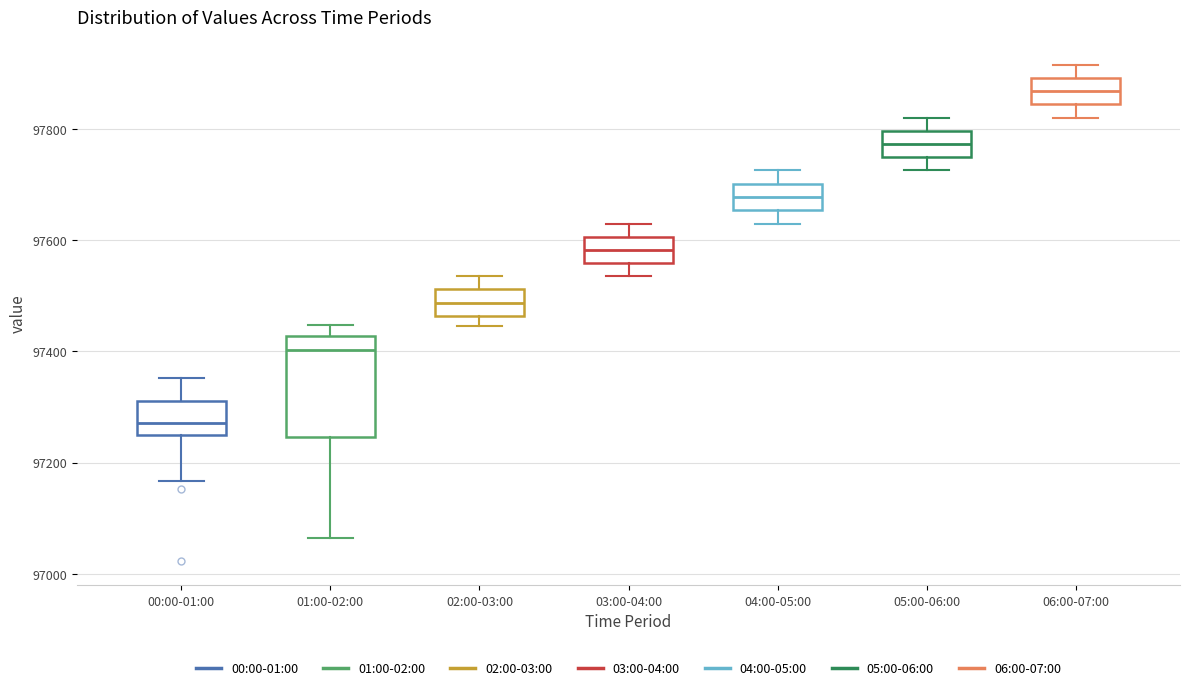

Which box's median line is the highest?

06:00-07:00